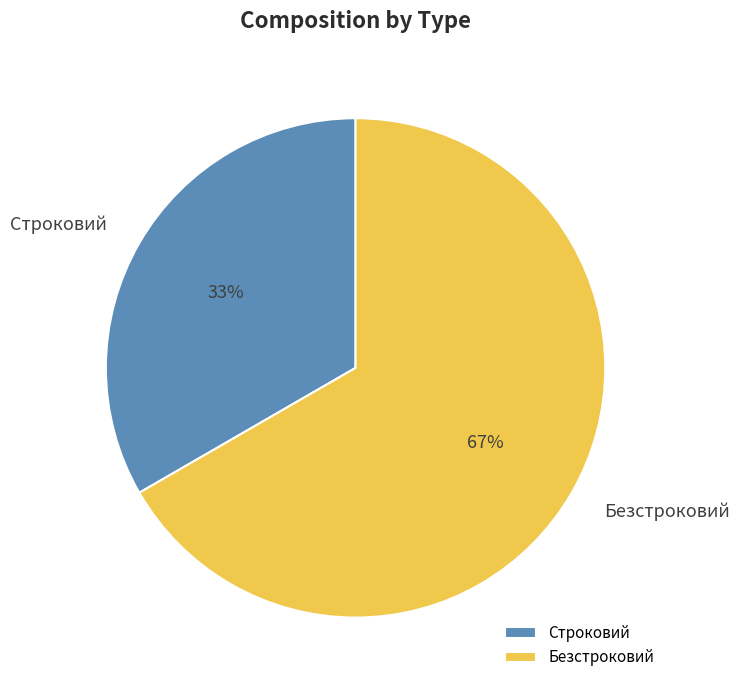

True or false: Строковий accounts for 33% of the total.

True